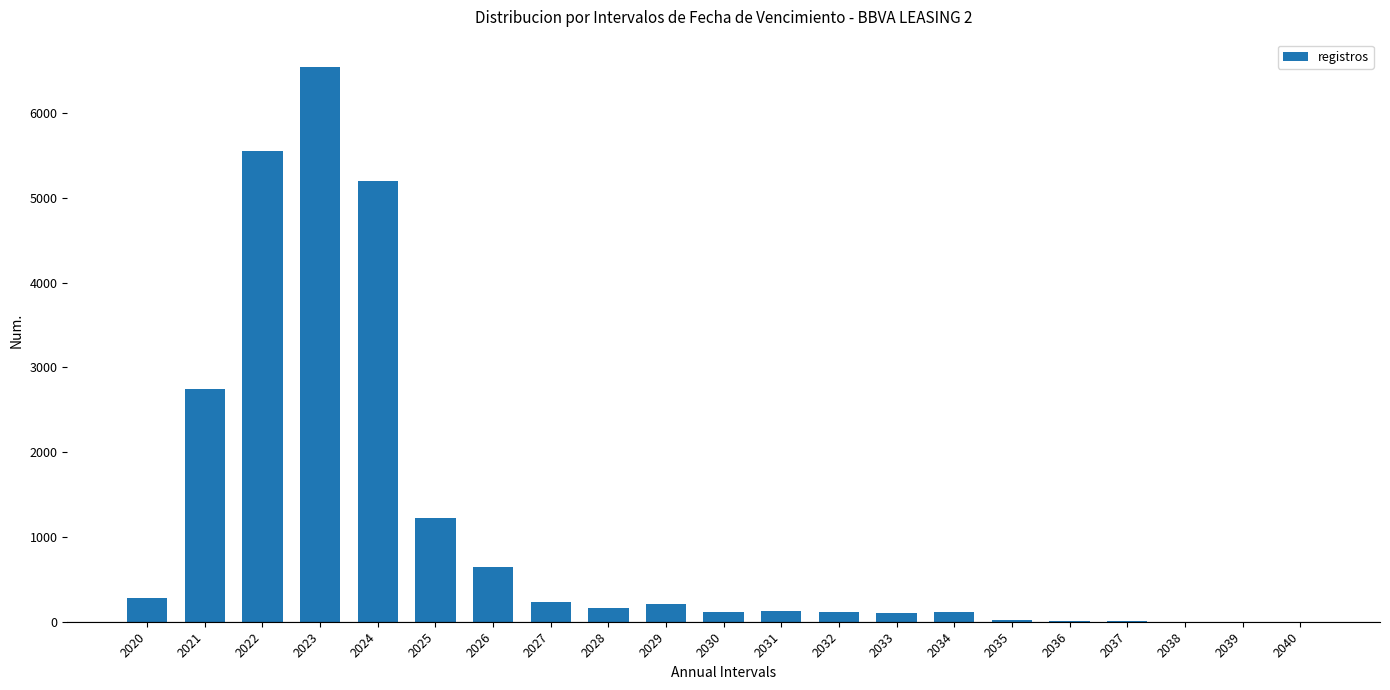

How many categories are shown in the chart?

21